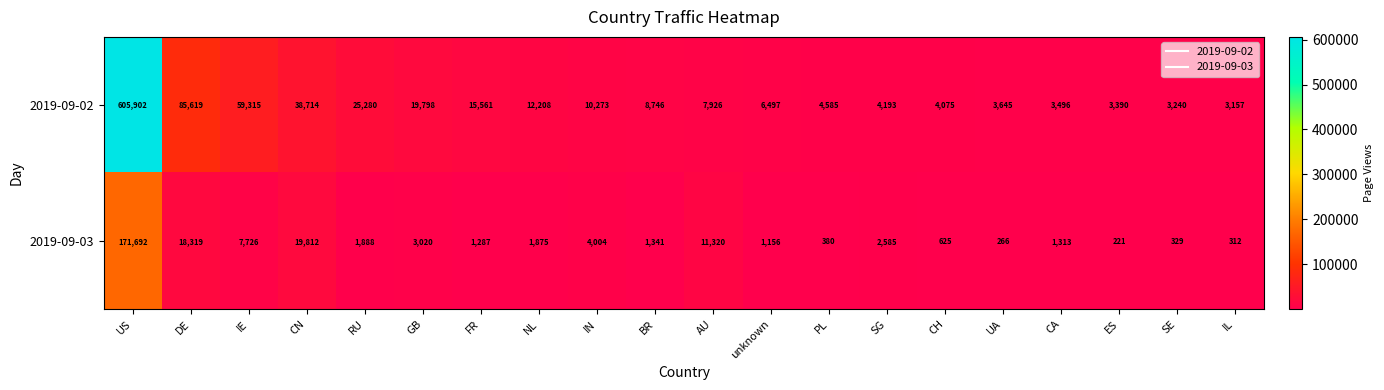

Rank the series at IN from highest to lowest value.

2019-09-02, 2019-09-03